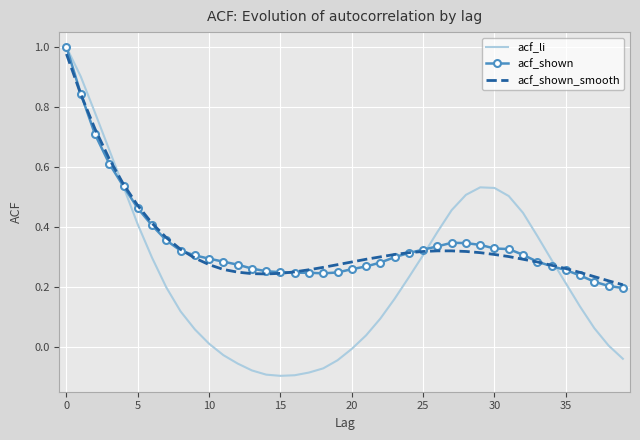

True or false: acf_shown and acf_li intersect in this chart.

True